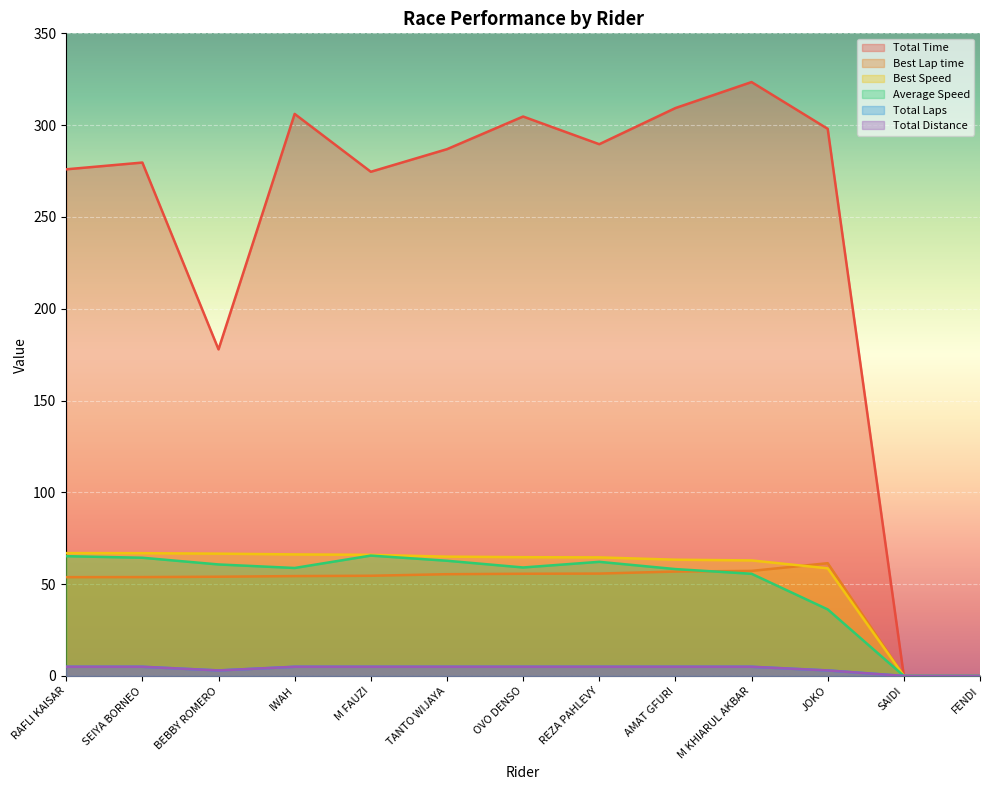

The Average Speed series shows 103.4 at AMAT GFURI. True or false?

False